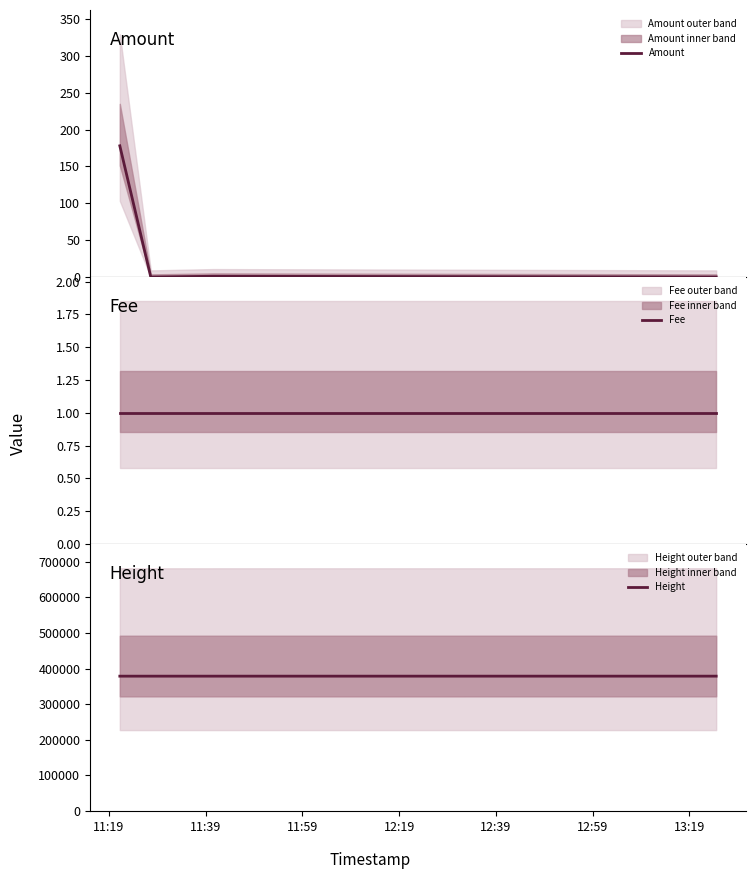

The Amount series shows 178 at 11:19. True or false?

True